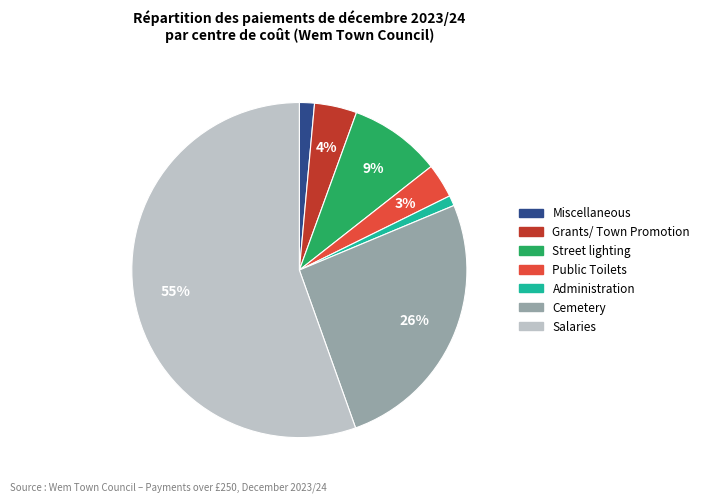

Is the sum of Street lighting and Grants/ Town Promotion greater than half?

No